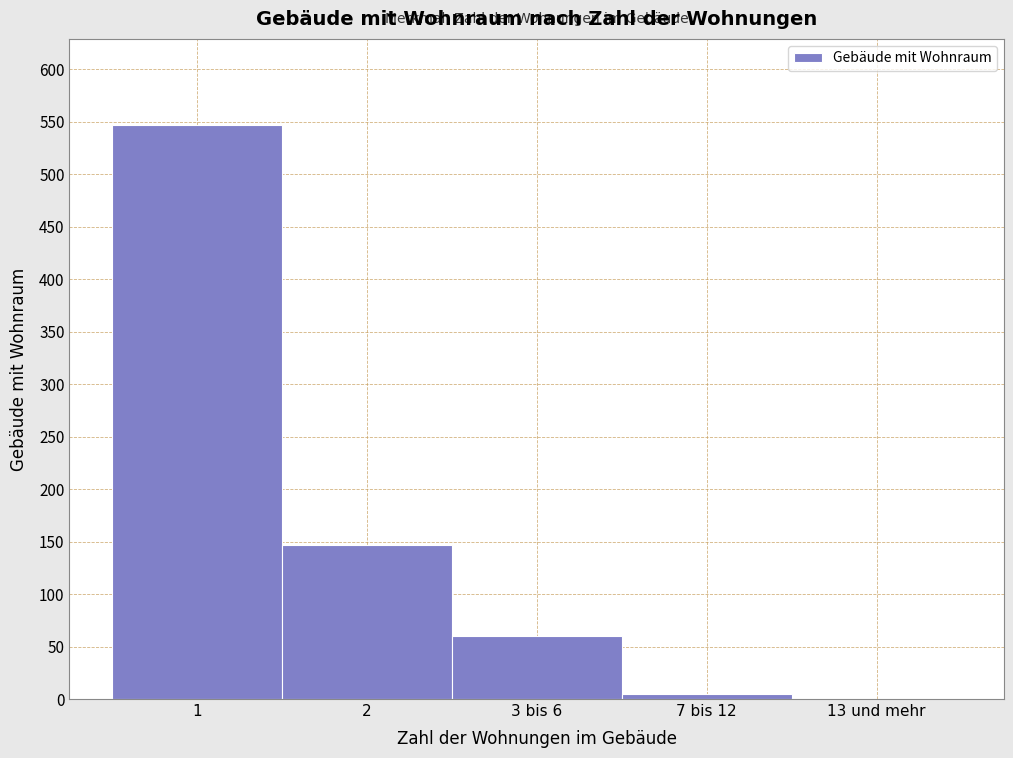

Reading left to right, what are all the values shown in this chart?

1=547	2=147	3 bis 6=60	7 bis 12=5	13 und mehr=0